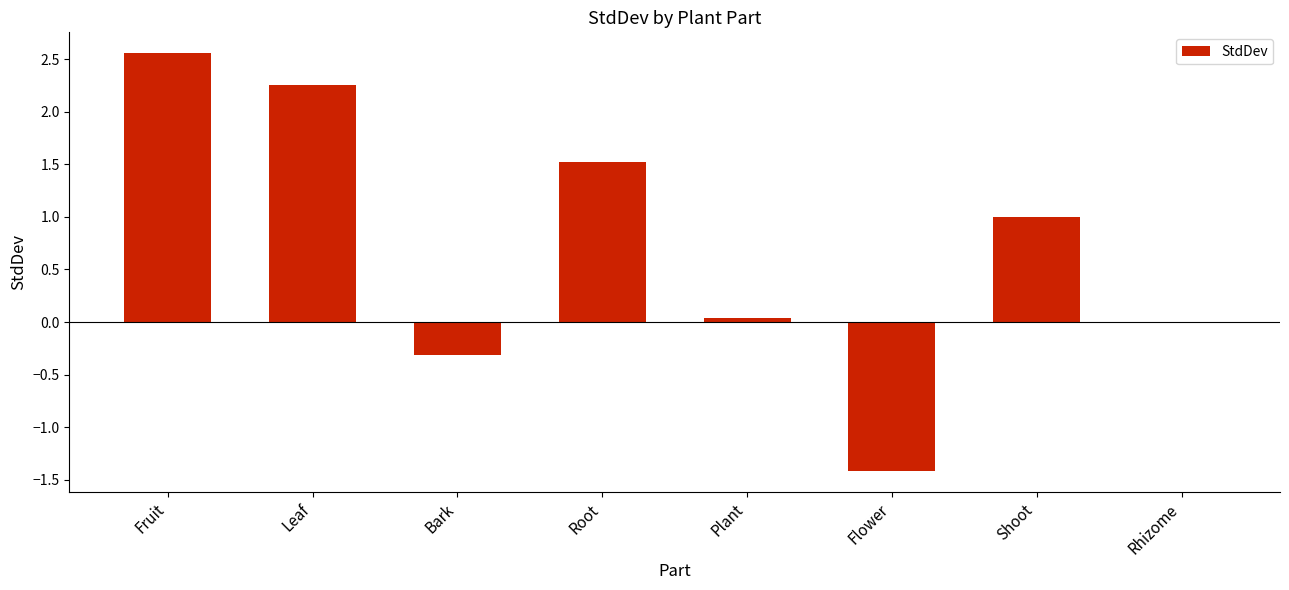

Which label corresponds to the largest value in the chart?

Fruit